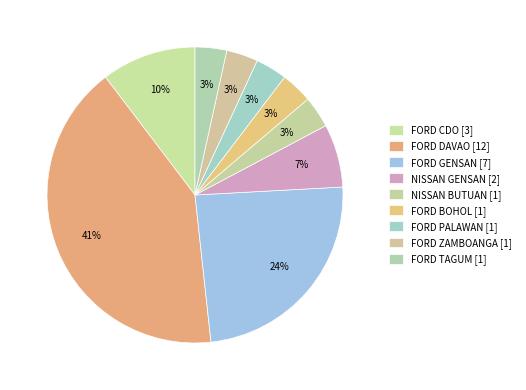

What is the total percentage of NISSAN GENSAN and FORD DAVAO?

48.3%